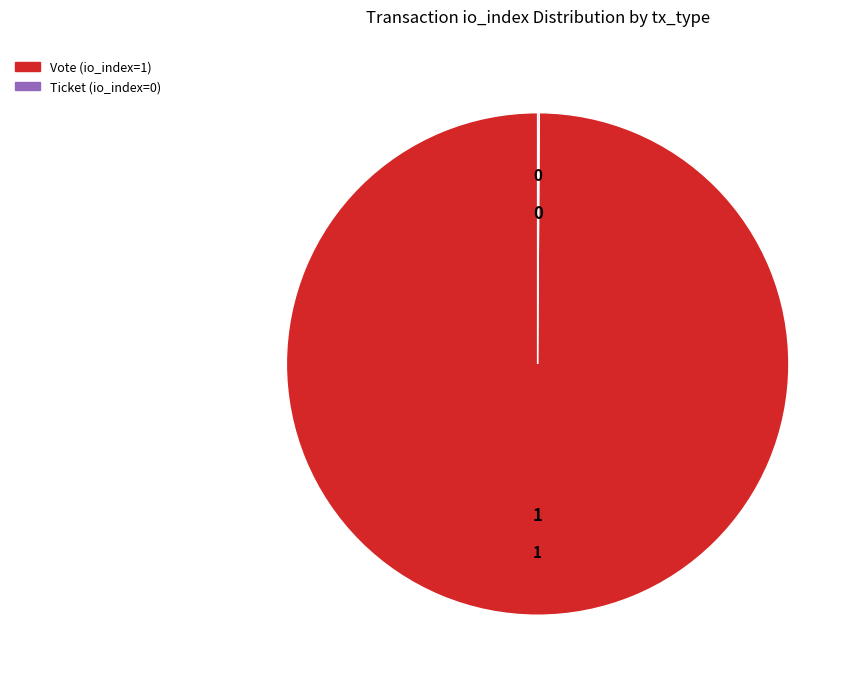

What is the largest slice in the pie chart?

Vote (io_index=1)